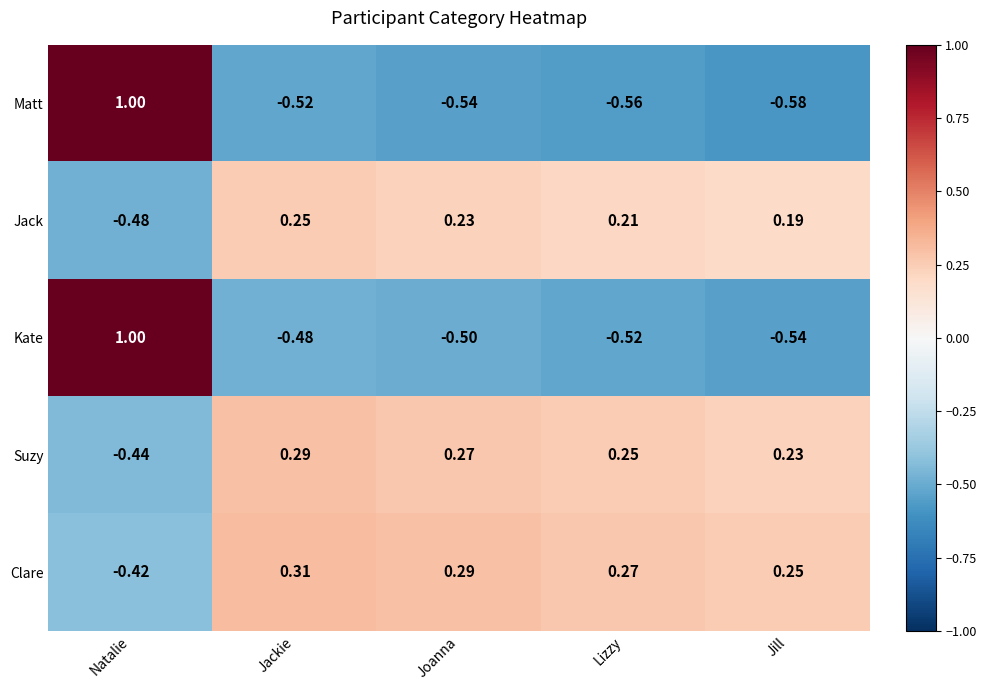

How many data points in Matt are above 0?

1